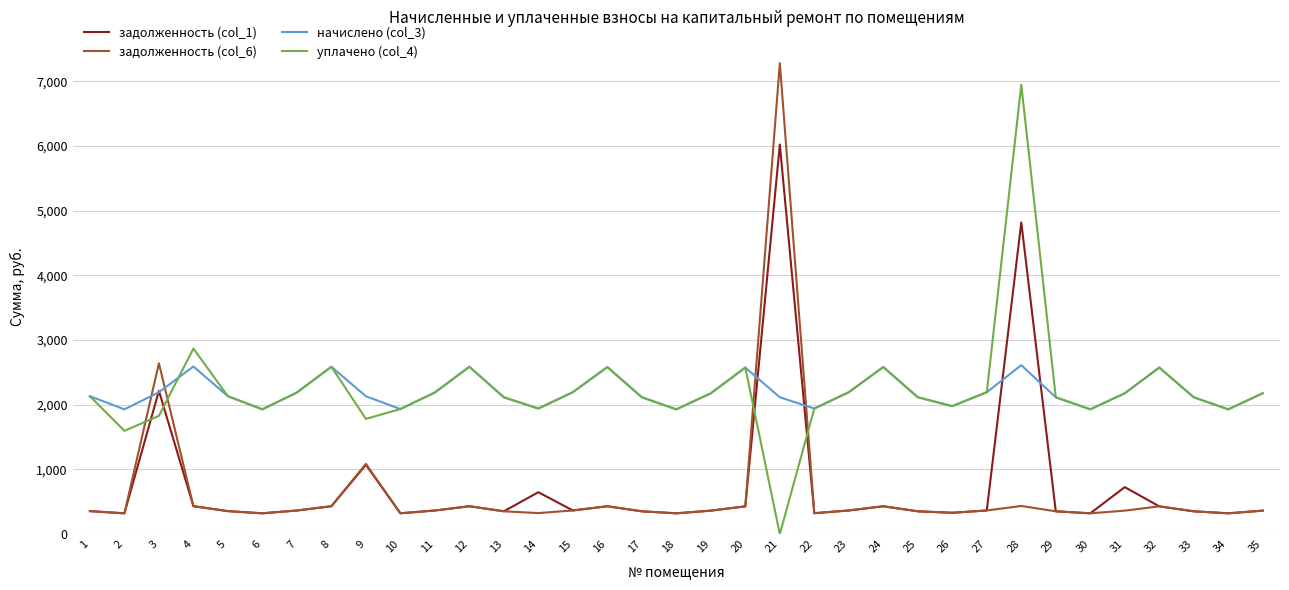

At which category is the sum across all series the highest?

21